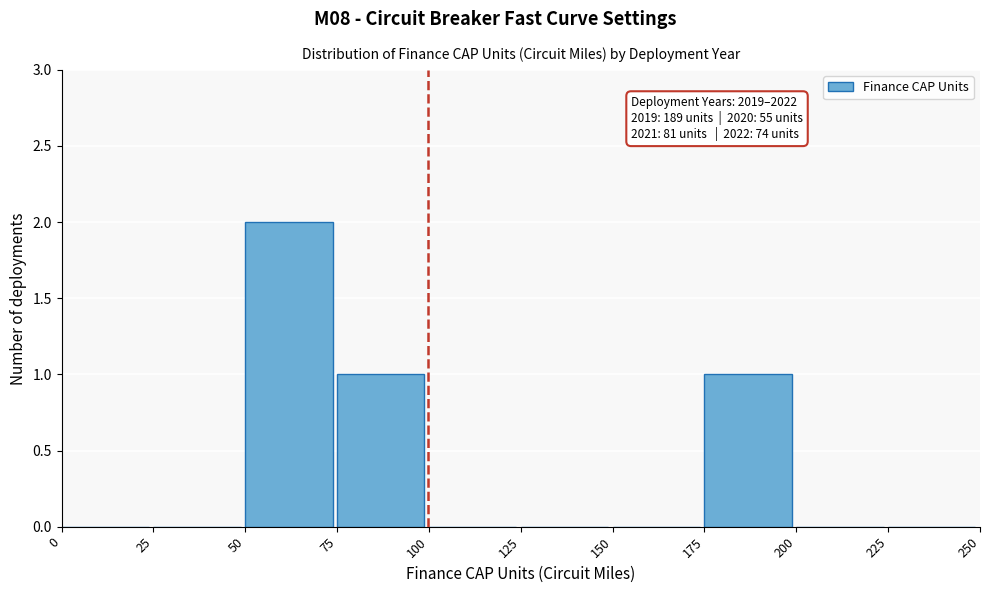

Which range on the x-axis has the tallest bar?

50 to 75